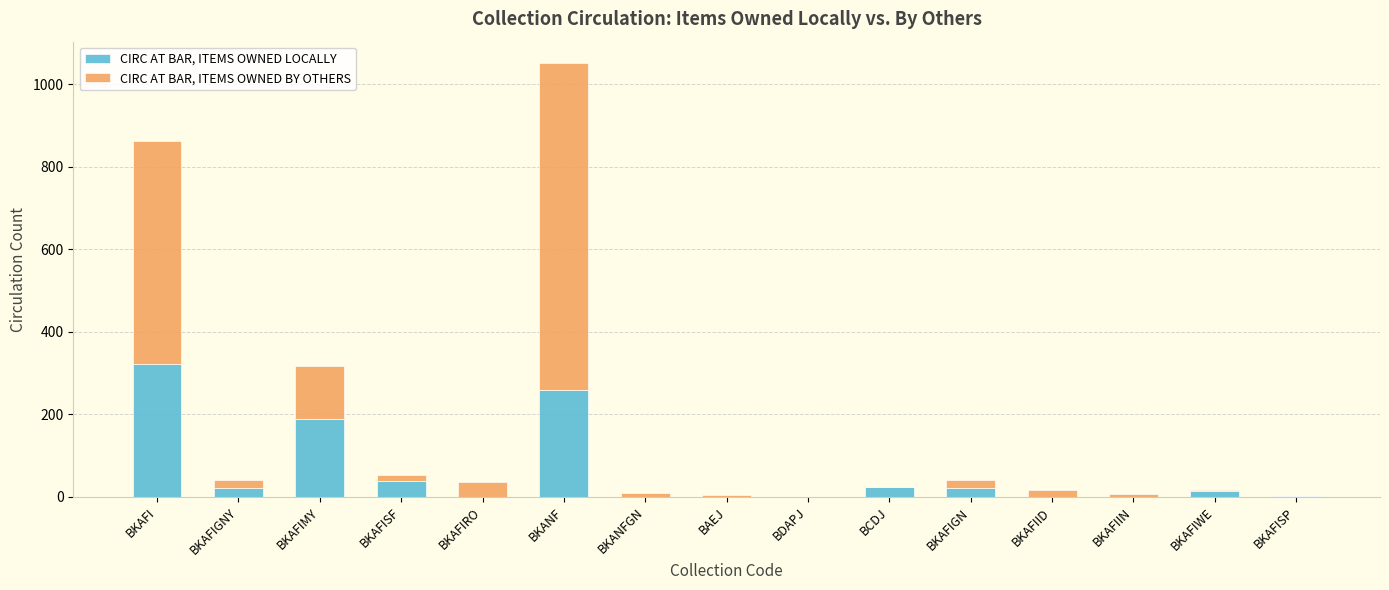

What is the approximate value of CIRC AT BAR, ITEMS OWNED LOCALLY at BKANF?

259